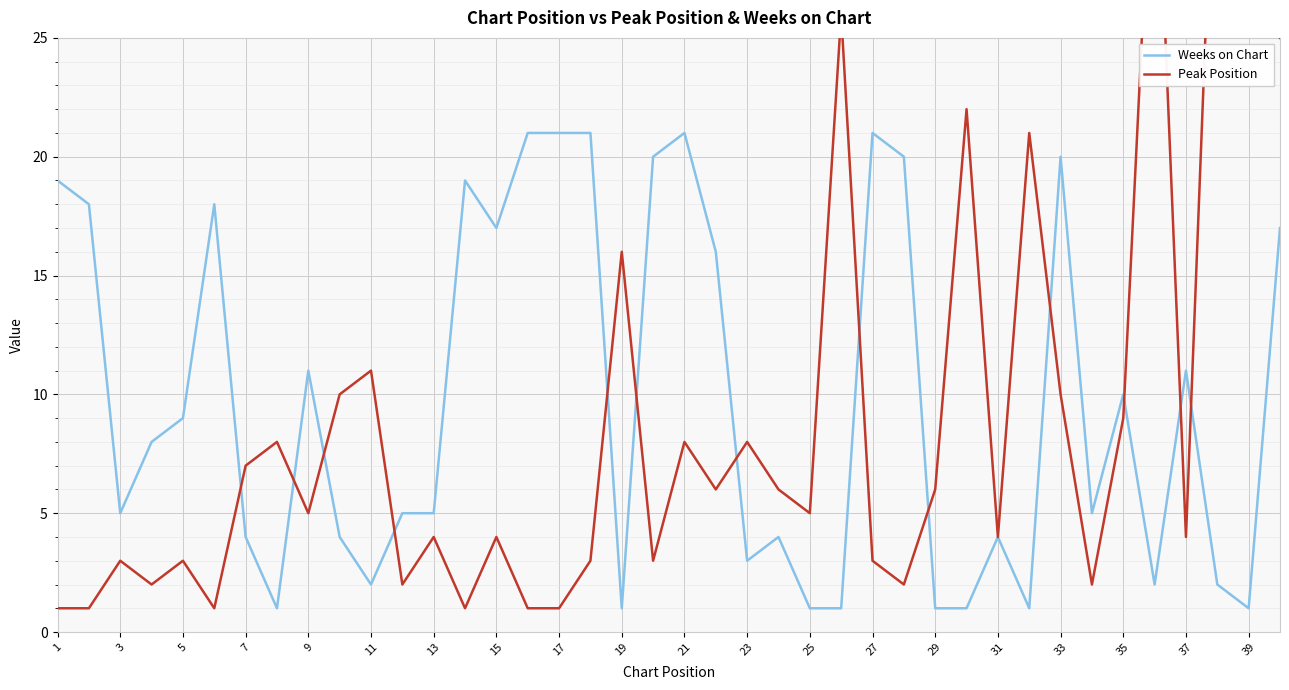

What is the maximum value for Weeks on Chart?

21